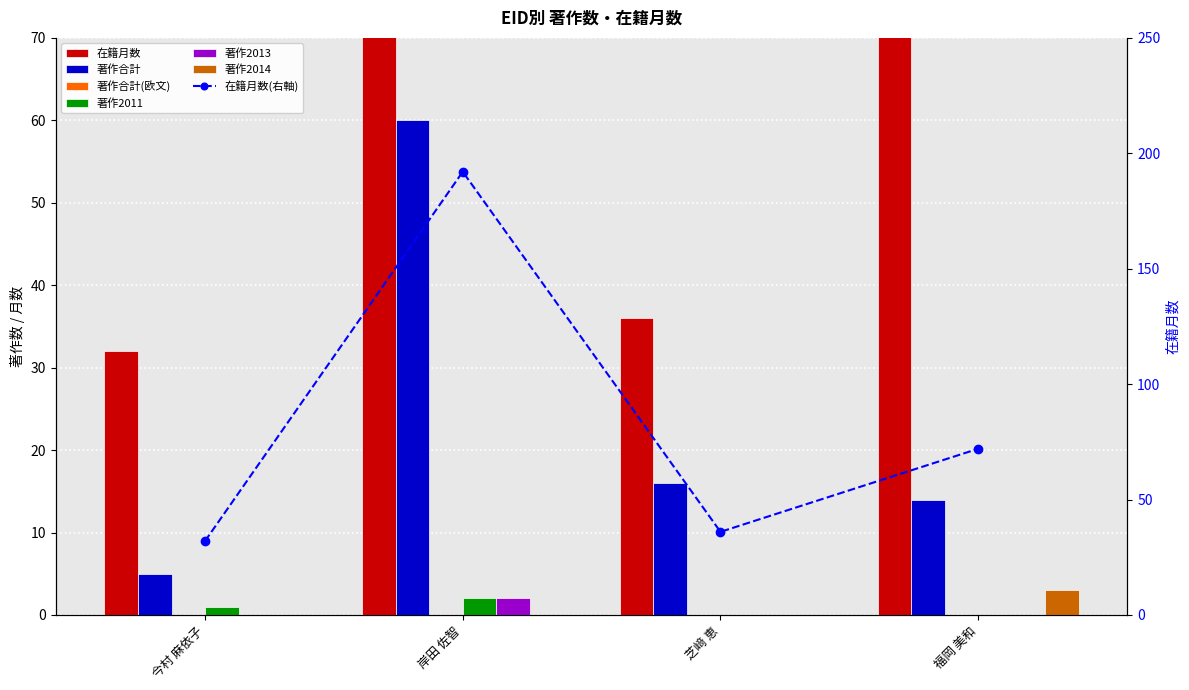

What is the total value across all series at 岸田 佐智?

256